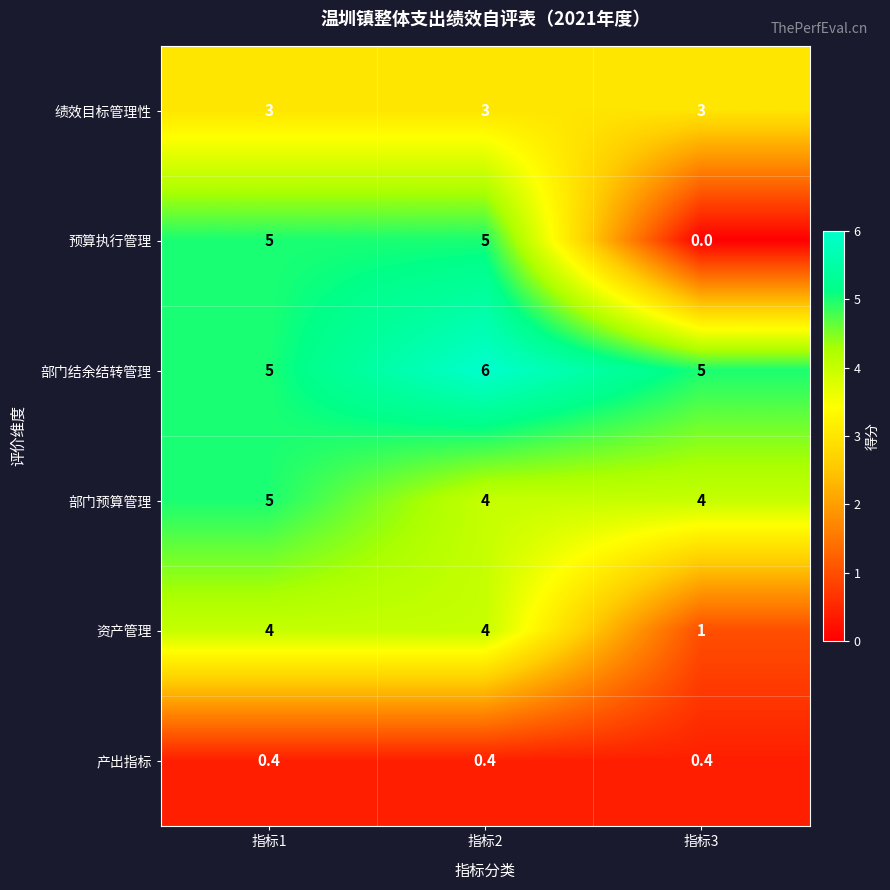

Which series has the largest range (max minus min)?

预算执行管理